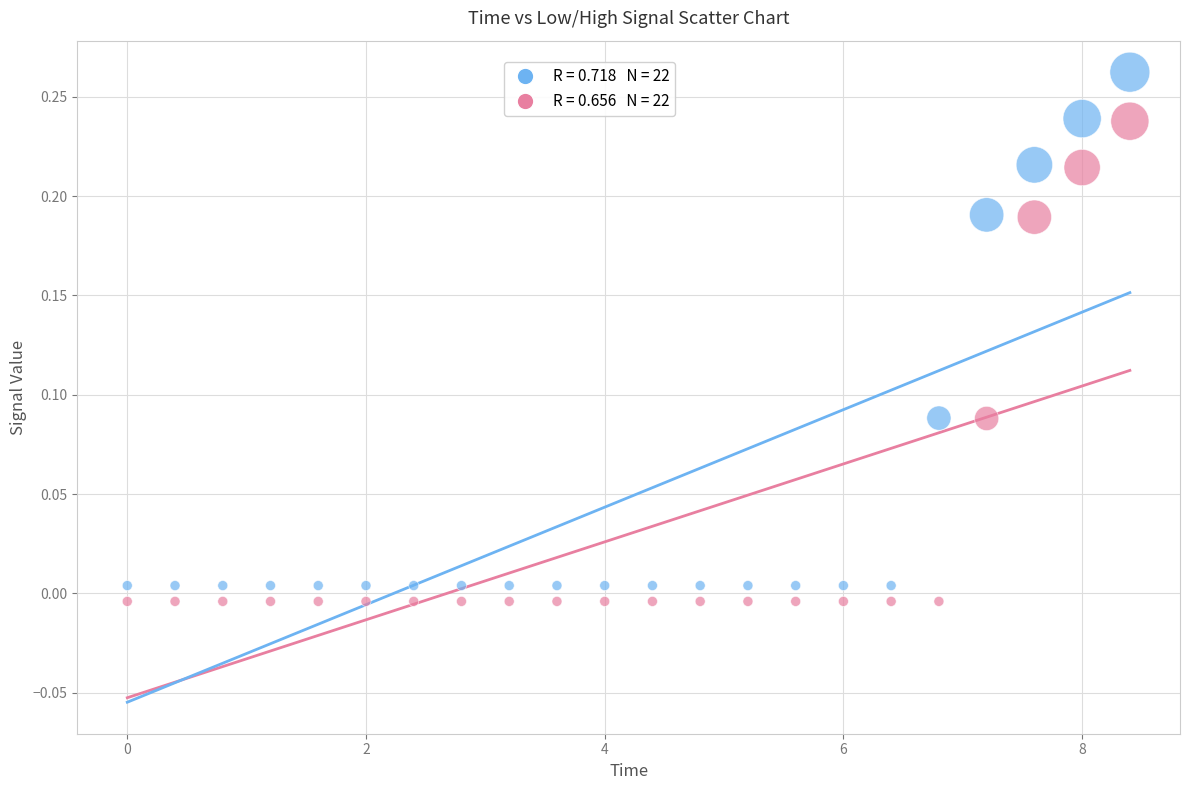

Across all data points, what is the range of X values (max minus min)?

8.4